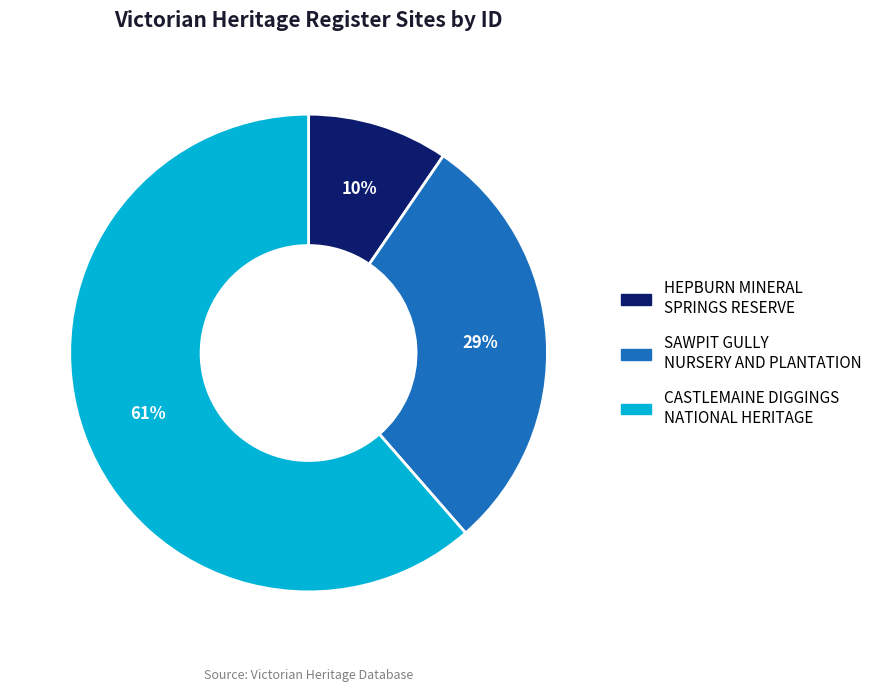

Combined, do CASTLEMAINE DIGGINGS NATIONAL HERITAGE and HEPBURN MINERAL SPRINGS RESERVE account for over 50%?

Yes